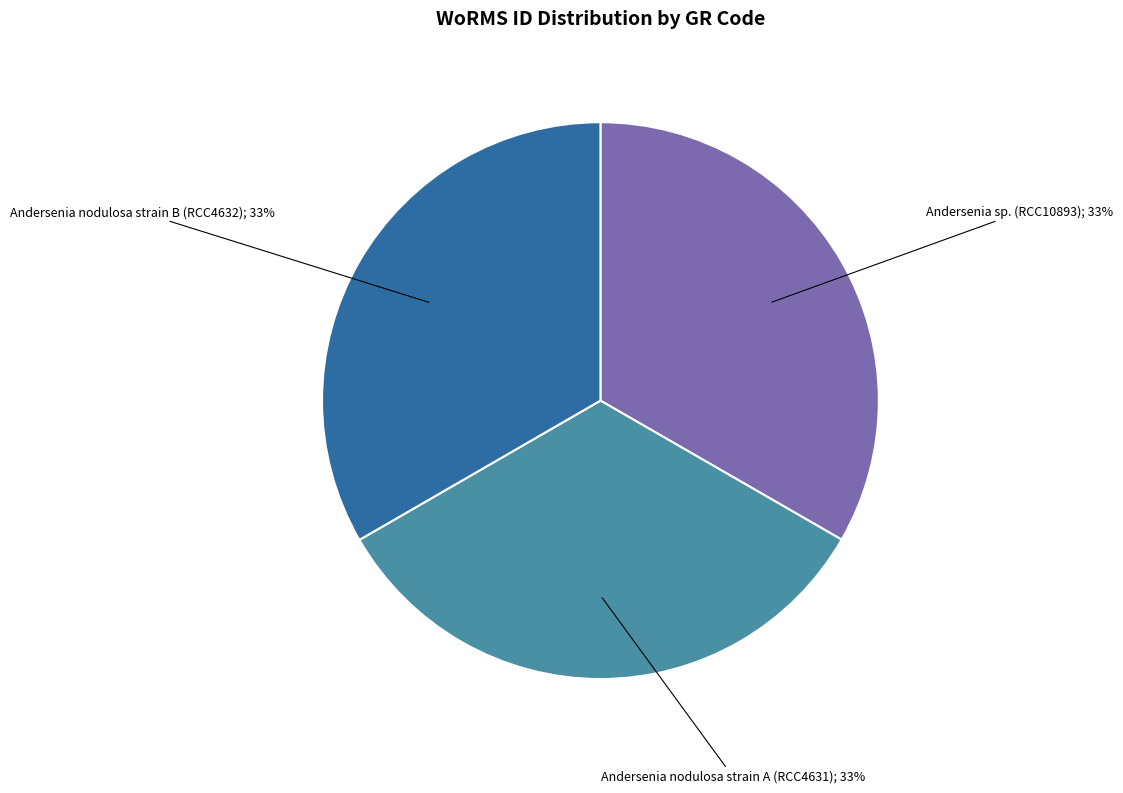

How many slices are in this pie chart?

3